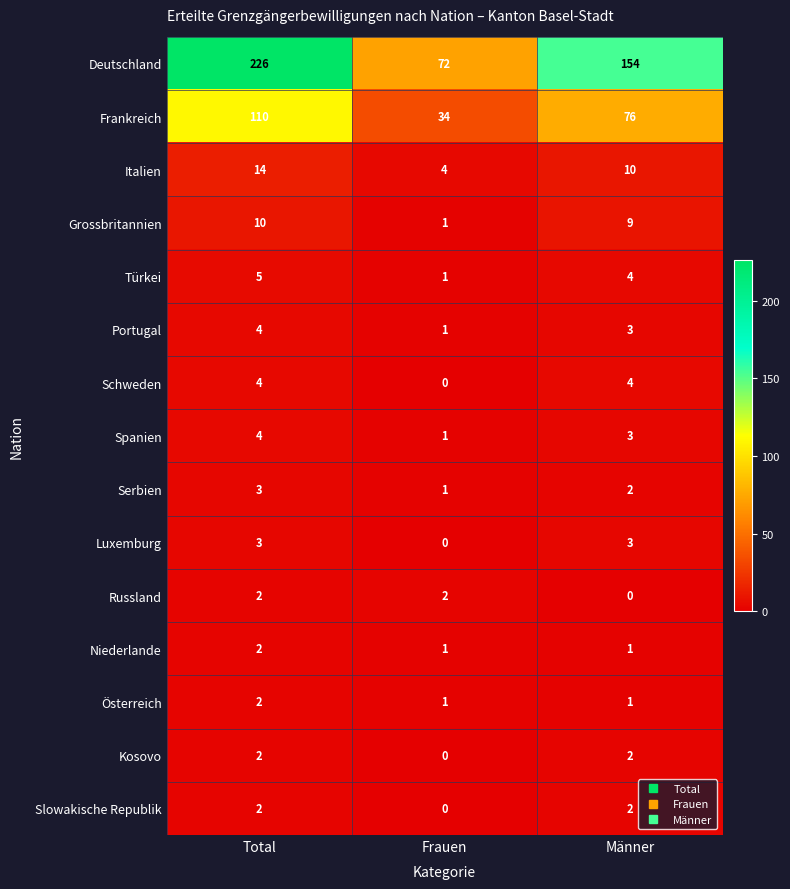

List the labels in order of Grossbritannien value, smallest first.

Frauen, Männer, Total